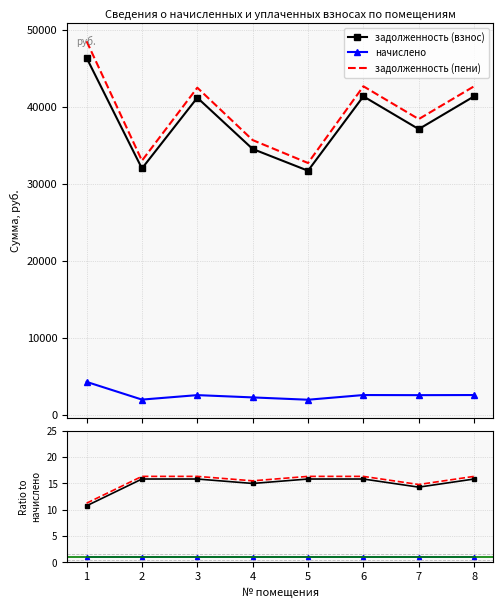

True or false: начислено and задолженность (пени) intersect in this chart.

False